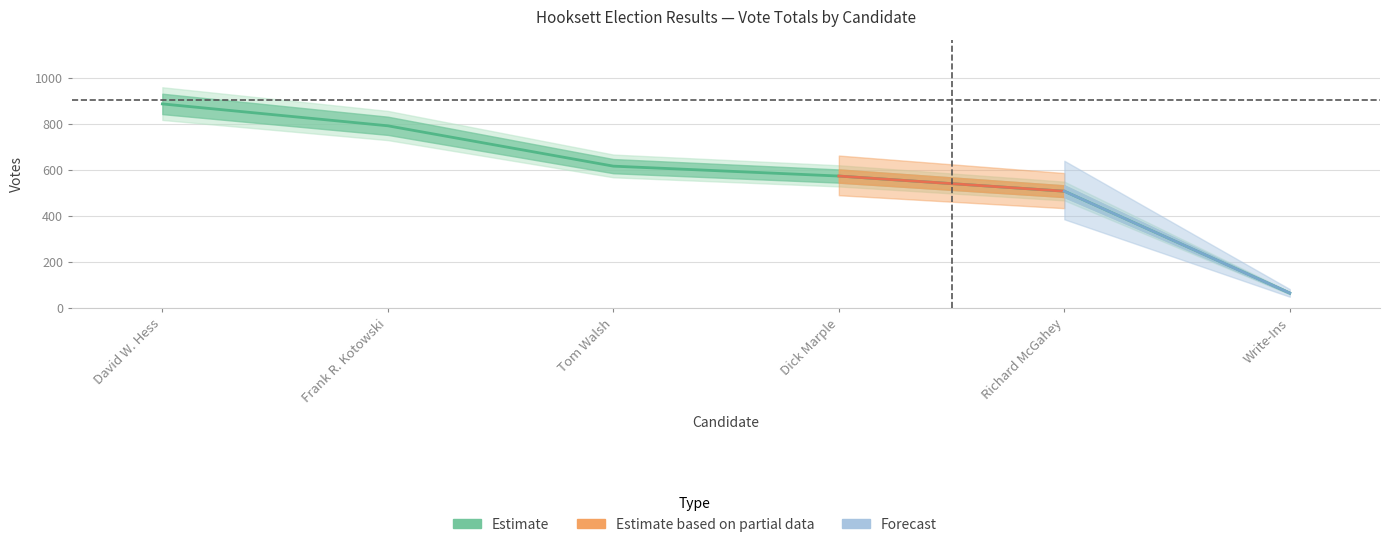

Is it true that the value at Dick Marple is 575.3?

True